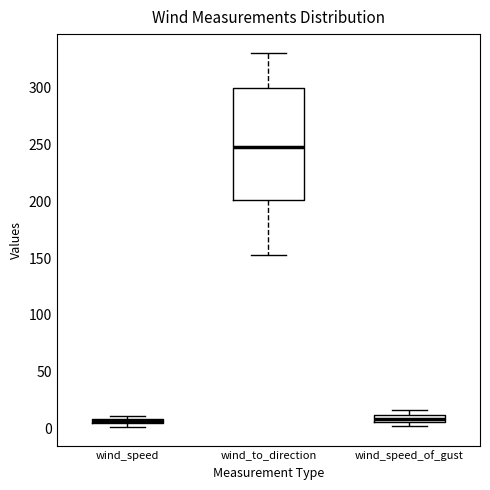

Where is the lower edge of the box for wind_speed_of_gust on the y-axis? The values are not printed on the chart, so give them approximately, as read against the axis.

5